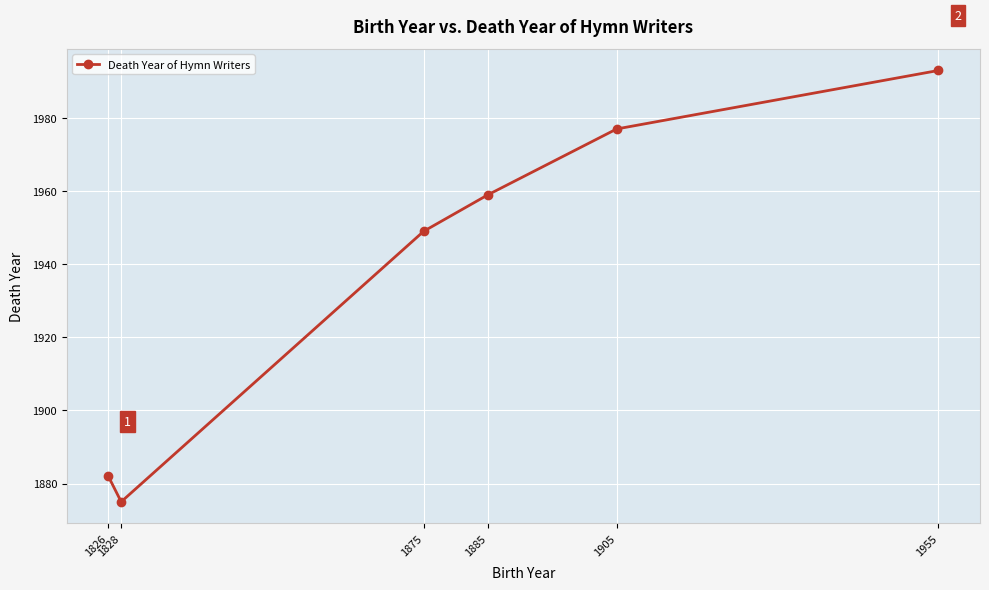

What is the change in value from 1828 to 1955?

+118